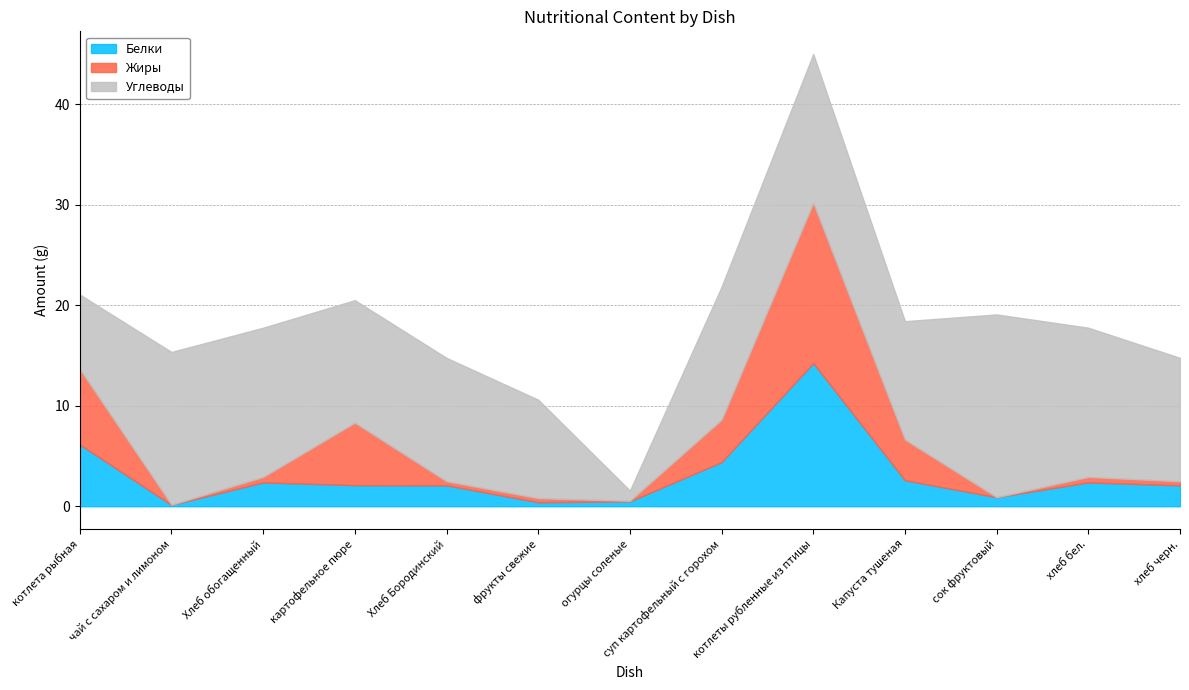

At which category is the sum across all series the highest?

котлеты рубленные из птицы